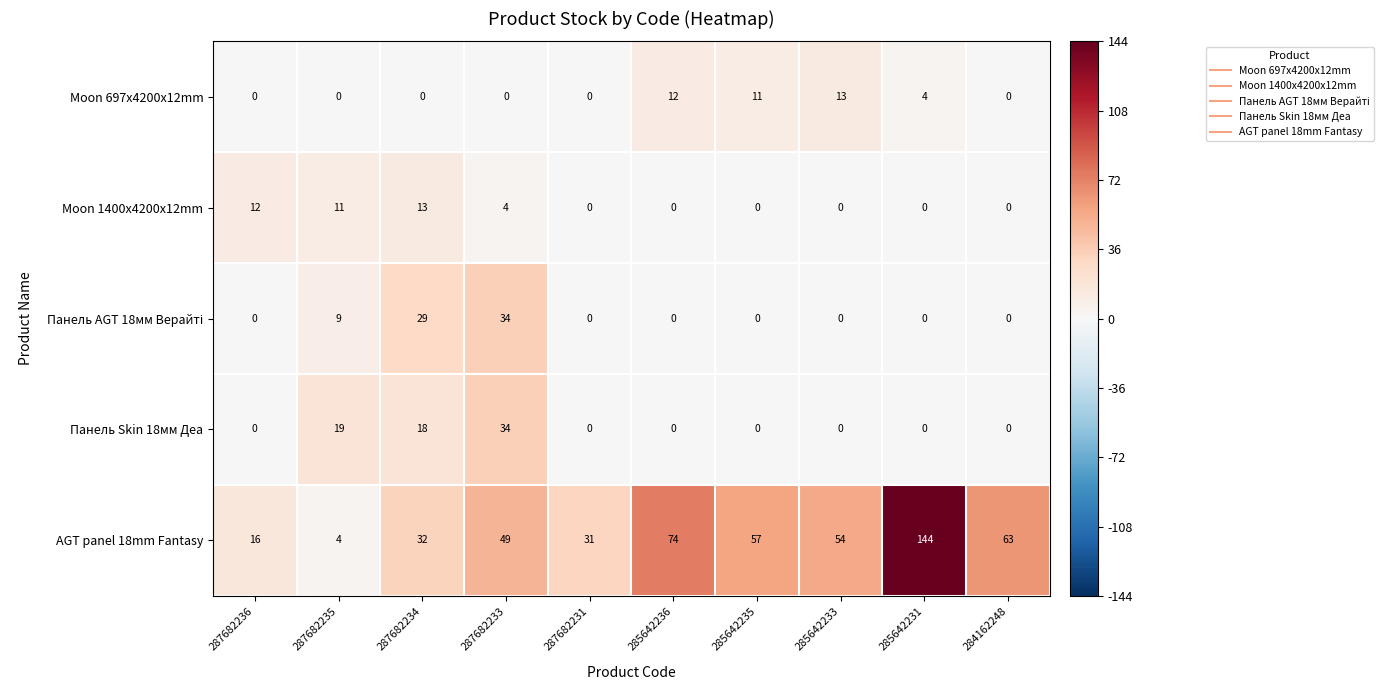

At how many categories does at least one series exceed 0?

10